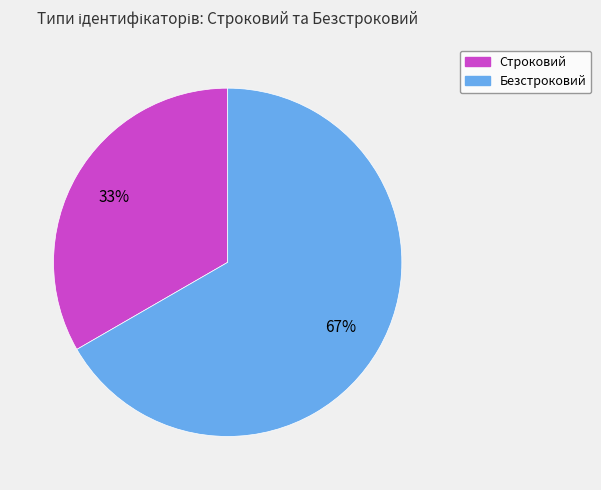

Which category has the biggest portion of the pie?

Безстроковий